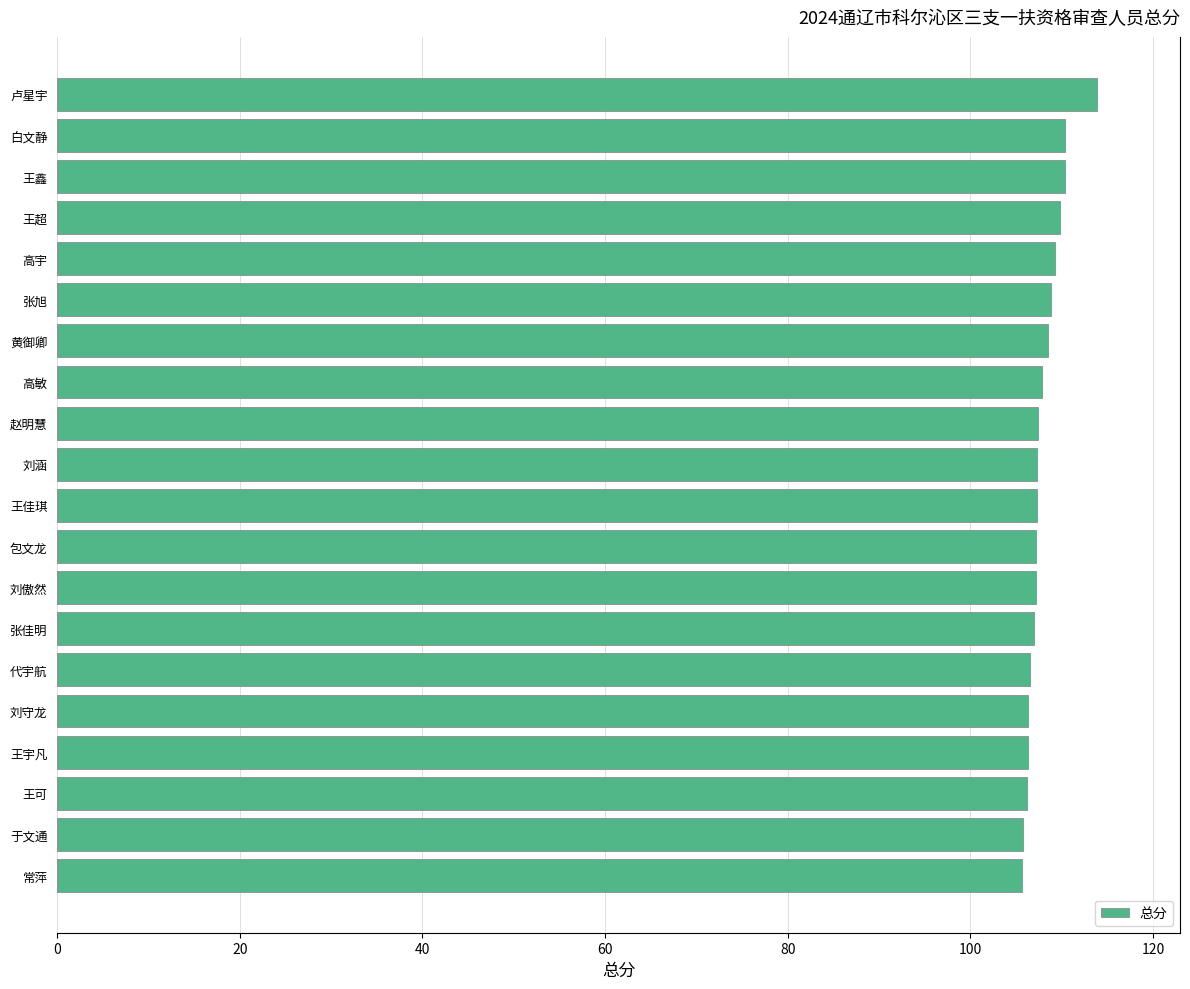

The chart shows a value of 110.3 at 王鑫. True or false?

True